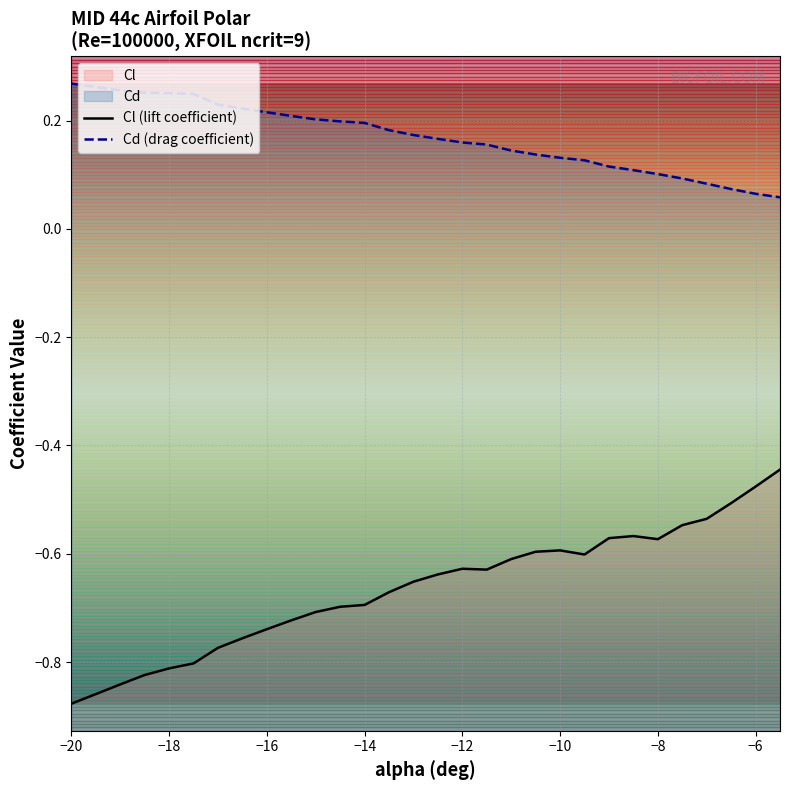

Reading right to left, what are all the values shown in this chart?

Cl (lift coefficient): -0.4	-0.5	-0.5	-0.5	-0.5	-0.6	-0.6	-0.6	-0.6	-0.6	-0.6	-0.6	-0.6	-0.6	-0.6	-0.7	-0.7	-0.7	-0.7	-0.7	-0.7	-0.7	-0.8	-0.8	-0.8	-0.8	-0.8	-0.8	-0.9	-0.9
Cd (drag coefficient): 0.1	0.1	0.1	0.1	0.1	0.1	0.1	0.1	0.1	0.1	0.1	0.1	0.2	0.2	0.2	0.2	0.2	0.2	0.2	0.2	0.2	0.2	0.2	0.2	0.2	0.3	0.3	0.3	0.3	0.3